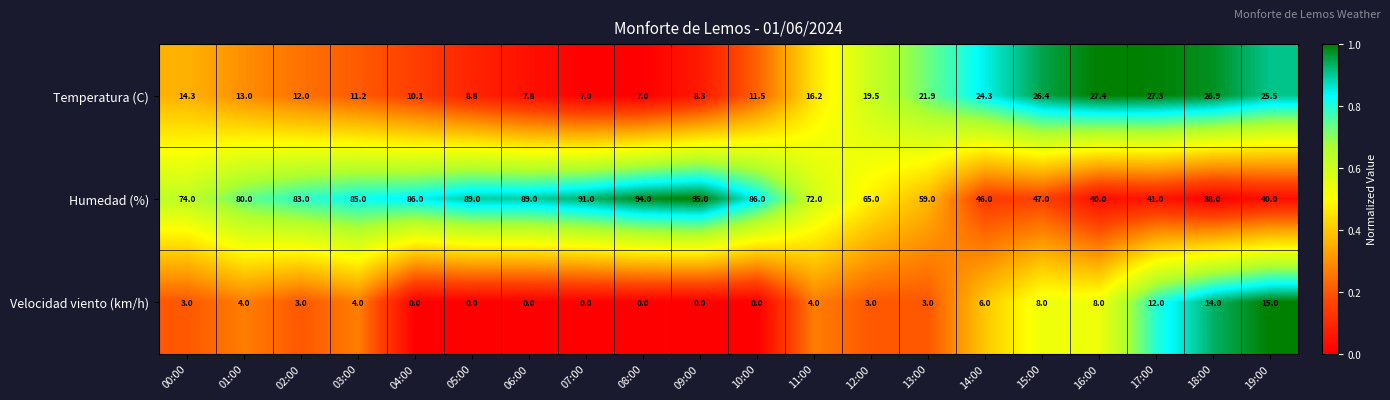

Rank the series at 04:00 from lowest to highest value.

Velocidad viento (km/h), Temperatura (C), Humedad (%)